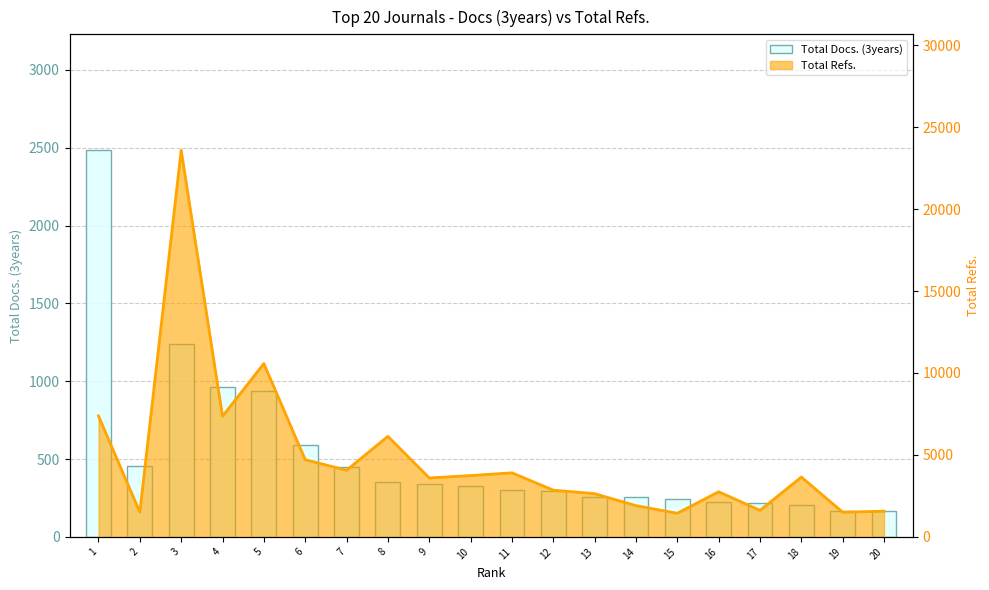

What is the greatest value displayed?

2484